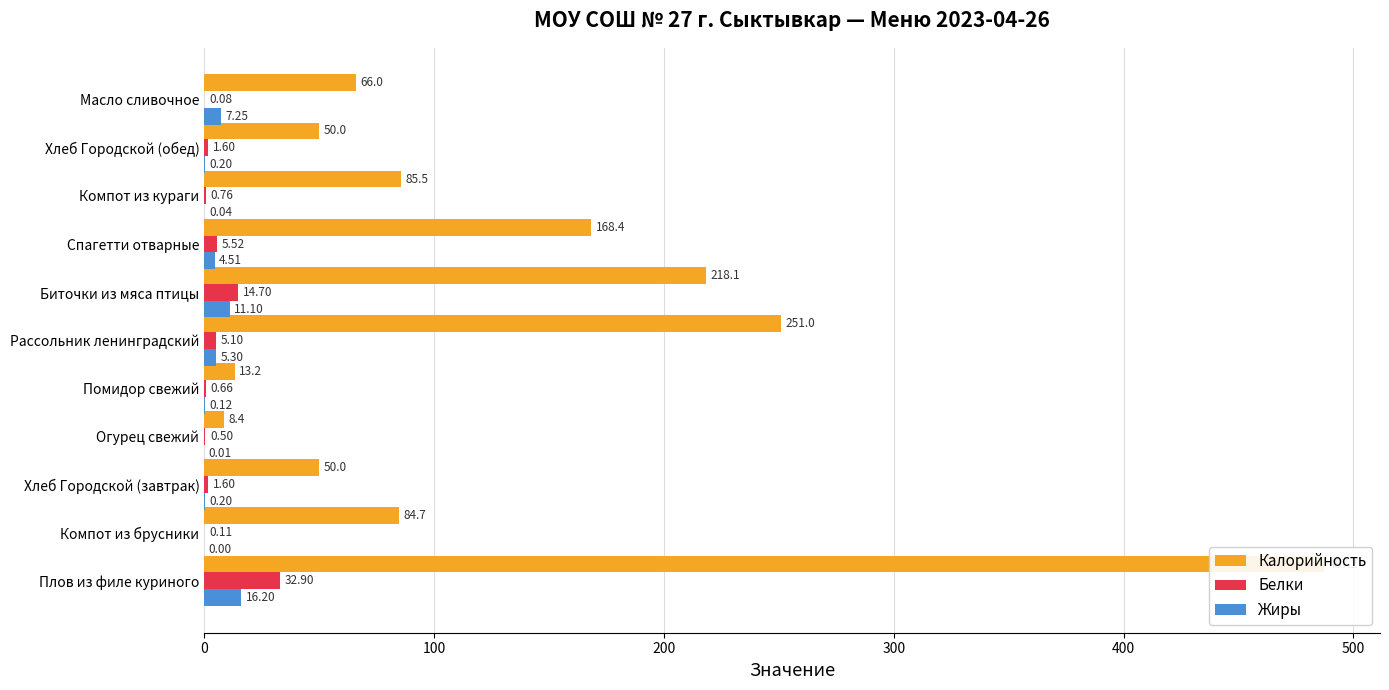

How many values in the Белки series exceed 1?

6